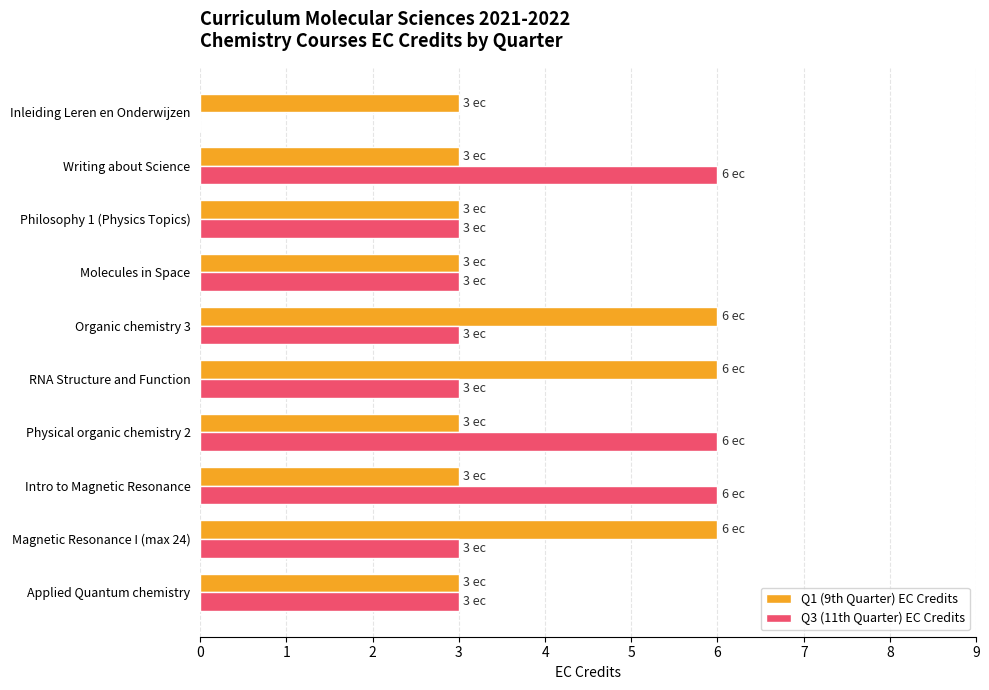

What is the highest value of the Q1 (9th Quarter) EC Credits series?

6